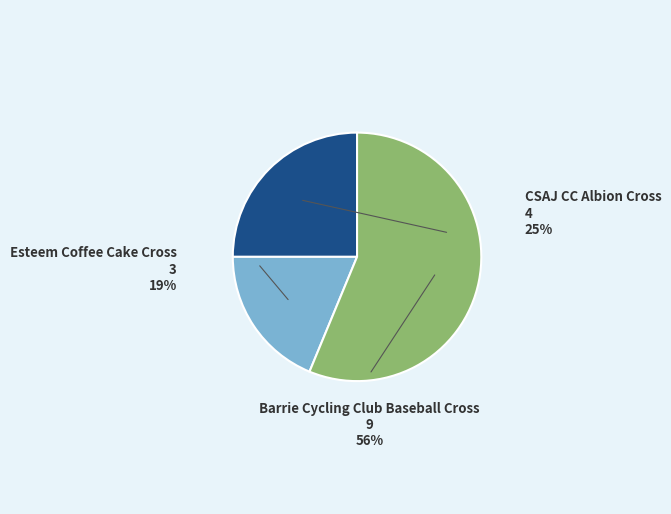

Rank the categories by value from highest to lowest.

Barrie Cycling Club Baseball Cross, CSAJ CC Albion Cross, Esteem Coffee Cake Cross